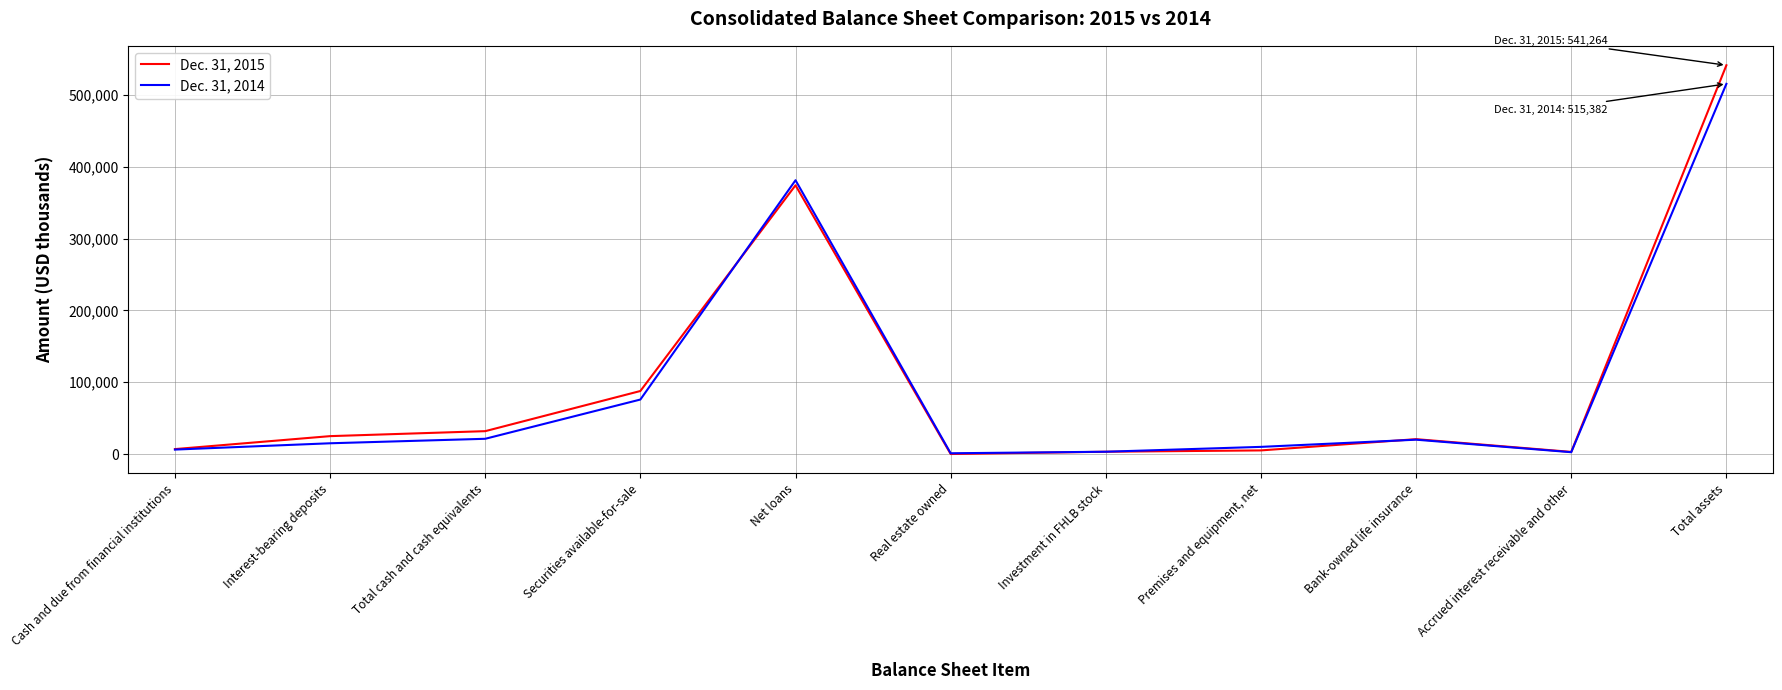

Which series has the widest spread of values?

Dec. 31, 2015